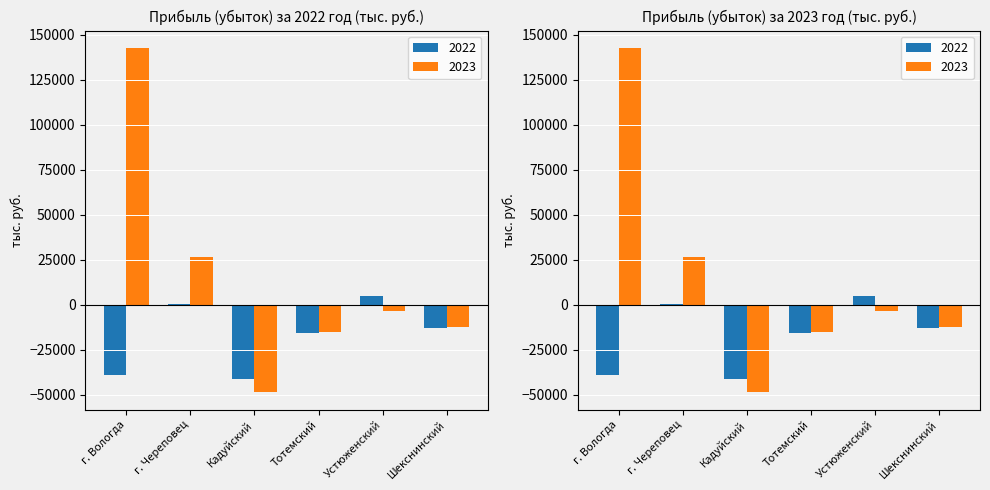

Does the chart contain any negative values?

Yes